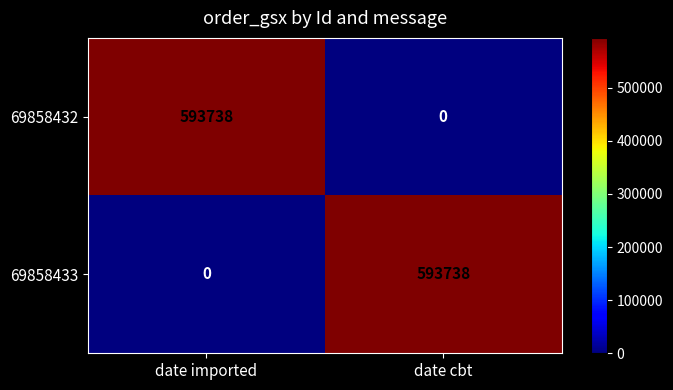

At date imported, list the series in order from largest to smallest.

69858432, 69858433